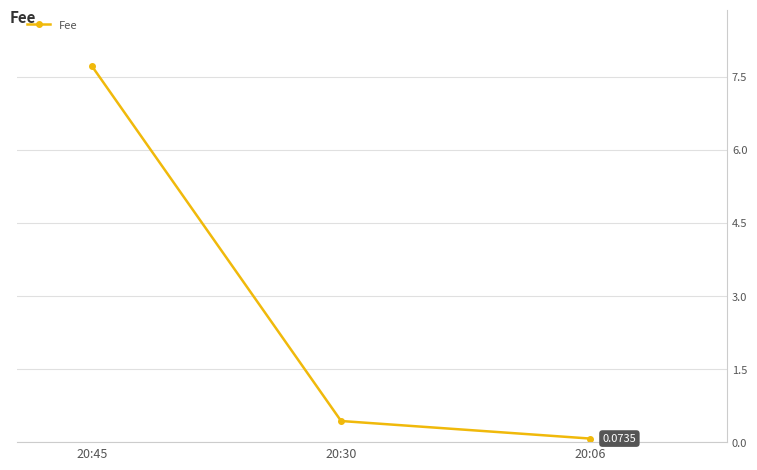

What is the average value?

2.7